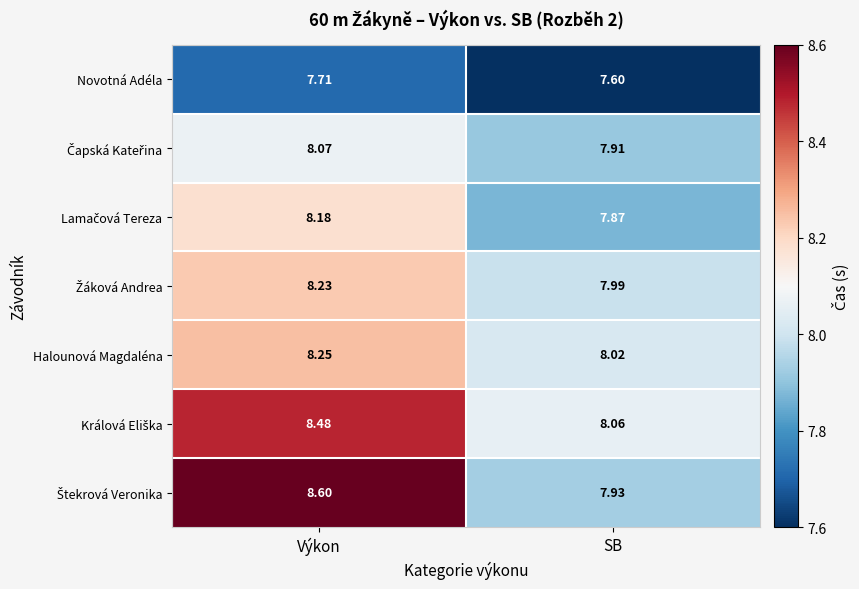

At which category is the sum across all series the highest?

Výkon